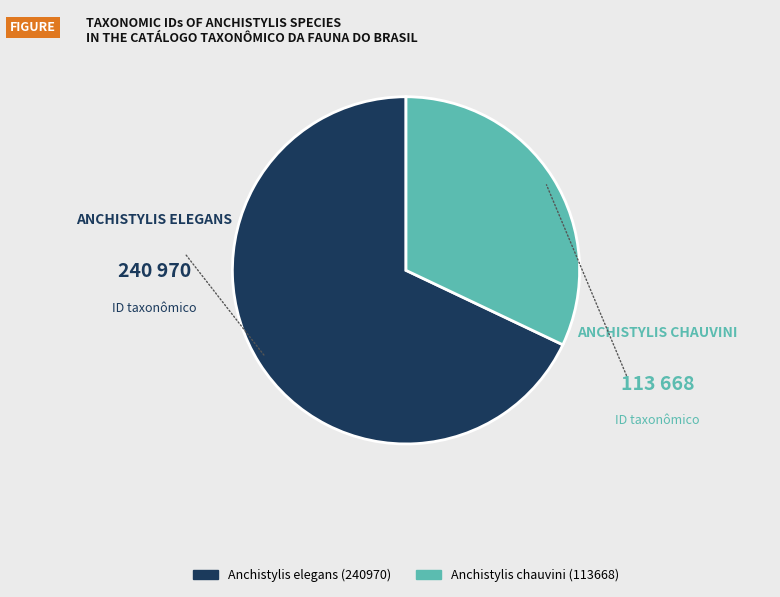

Between Anchistylis chauvini (113668) and Anchistylis elegans (240970), which is larger?

Anchistylis elegans (240970)